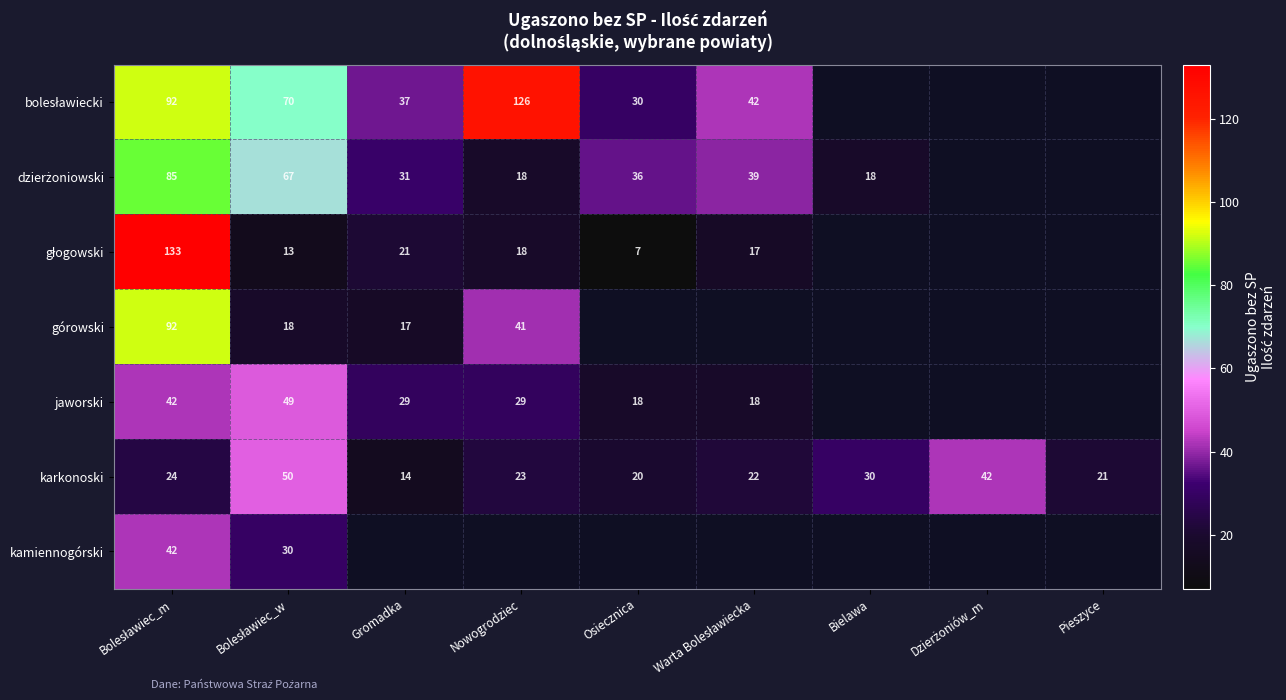

How many data points in karkonoski are above 23?

4